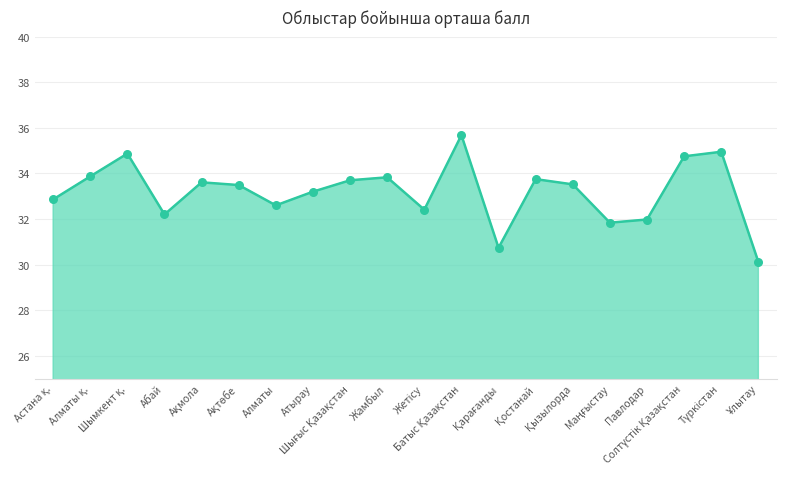

What is the minimum value shown in the chart?

30.1